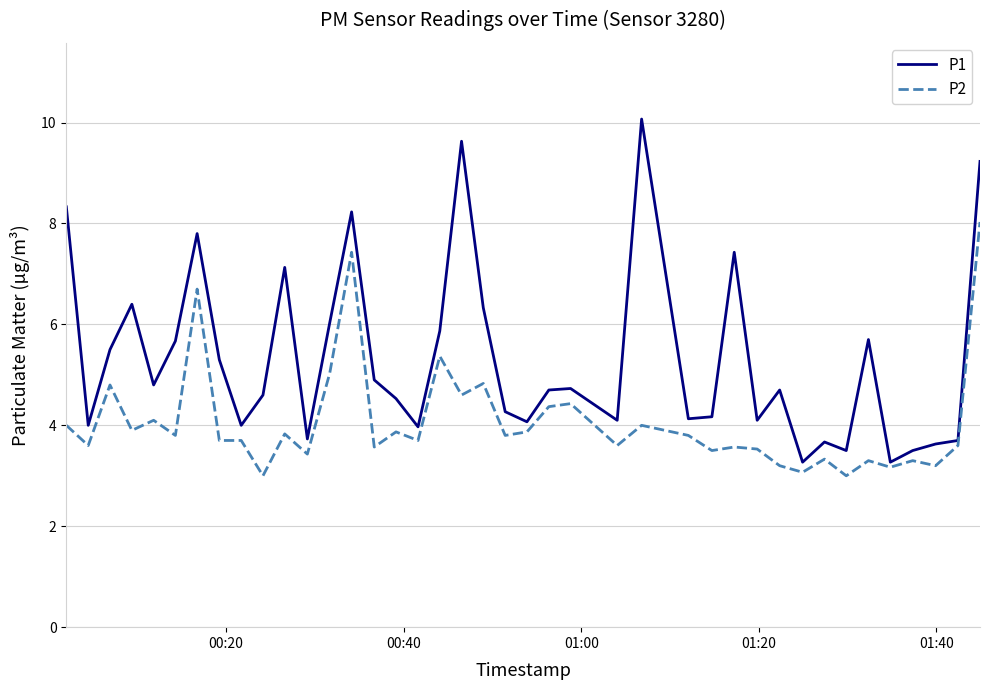

Which series has the widest spread of values?

P1